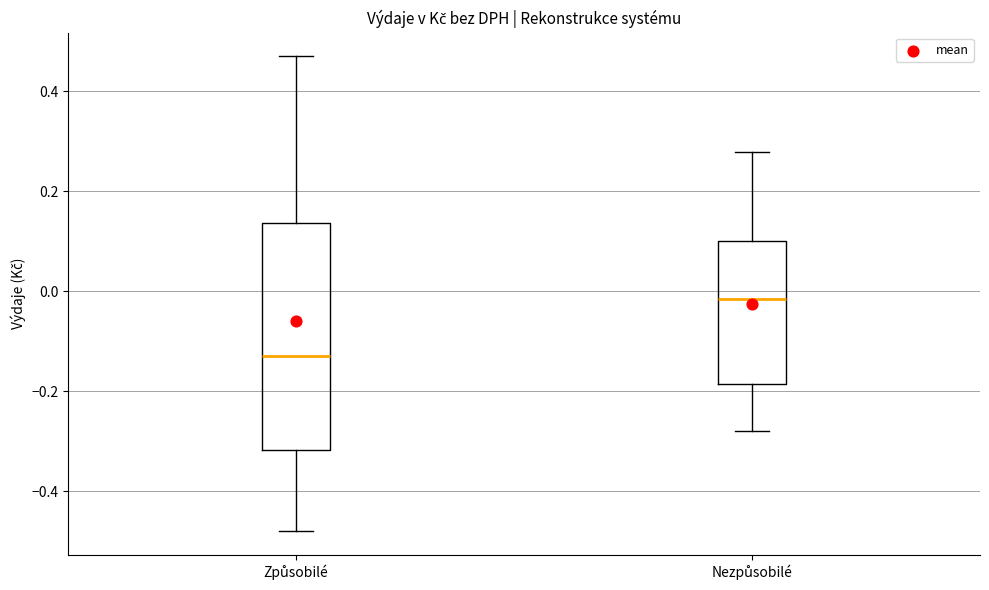

Reading left to right, transcribe this box plot: for each box, give where its median line is, the range the box spans, and where its two whiskers end, as read against the y-axis. The values are not printed on the chart, so give them approximately, as read against the axis.

Způsobilé: median -0.12, box -0.32 to 0.14, whiskers -0.48 to 0.46
Nezpůsobilé: median -0.02, box -0.18 to 0.10, whiskers -0.28 to 0.28